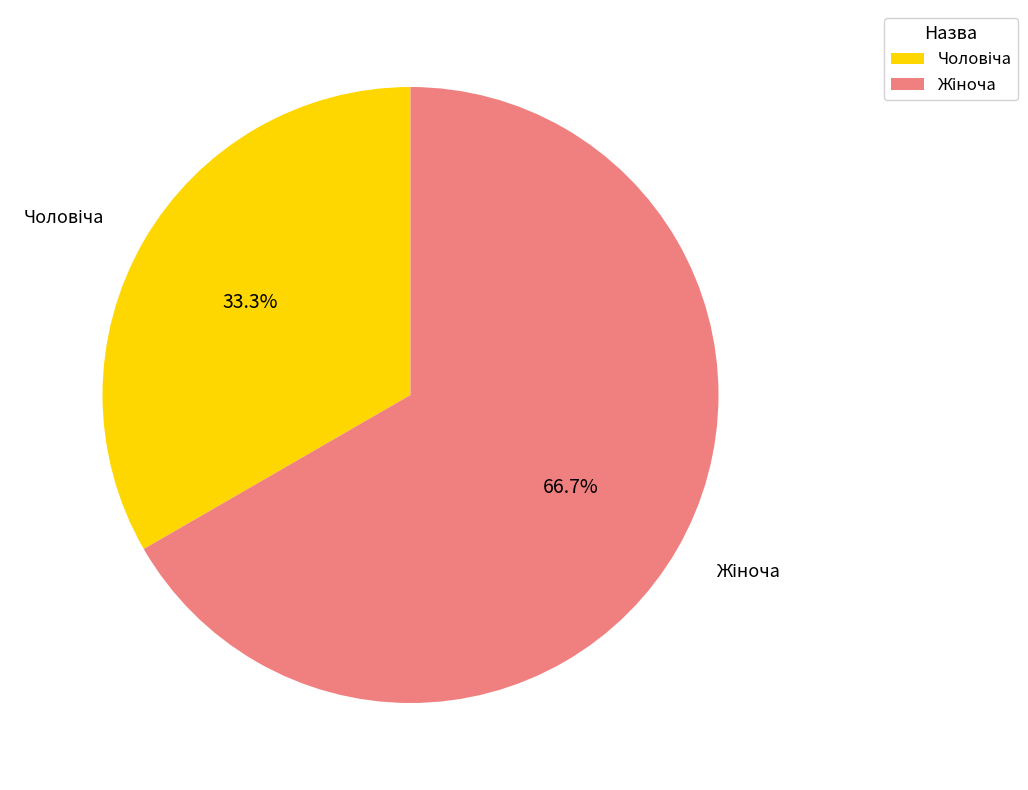

Is there a majority slice in this chart?

Yes